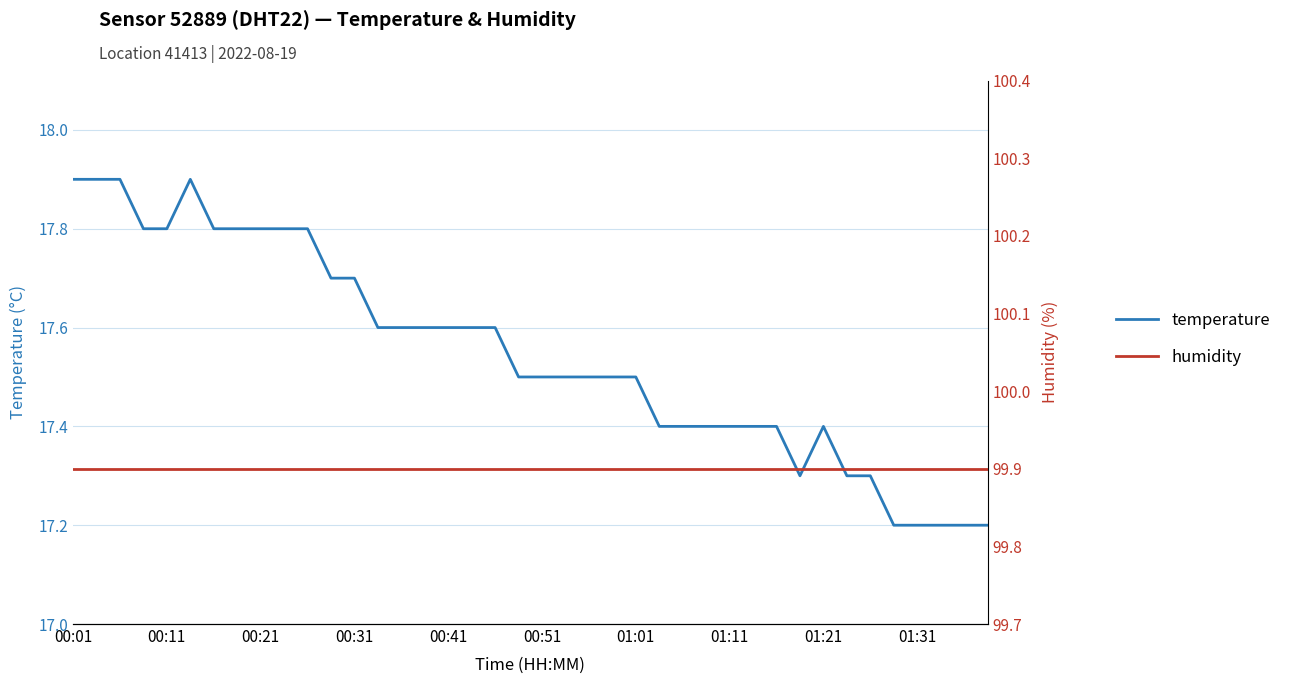

Which has a higher value, 35 or 00:51?

00:51